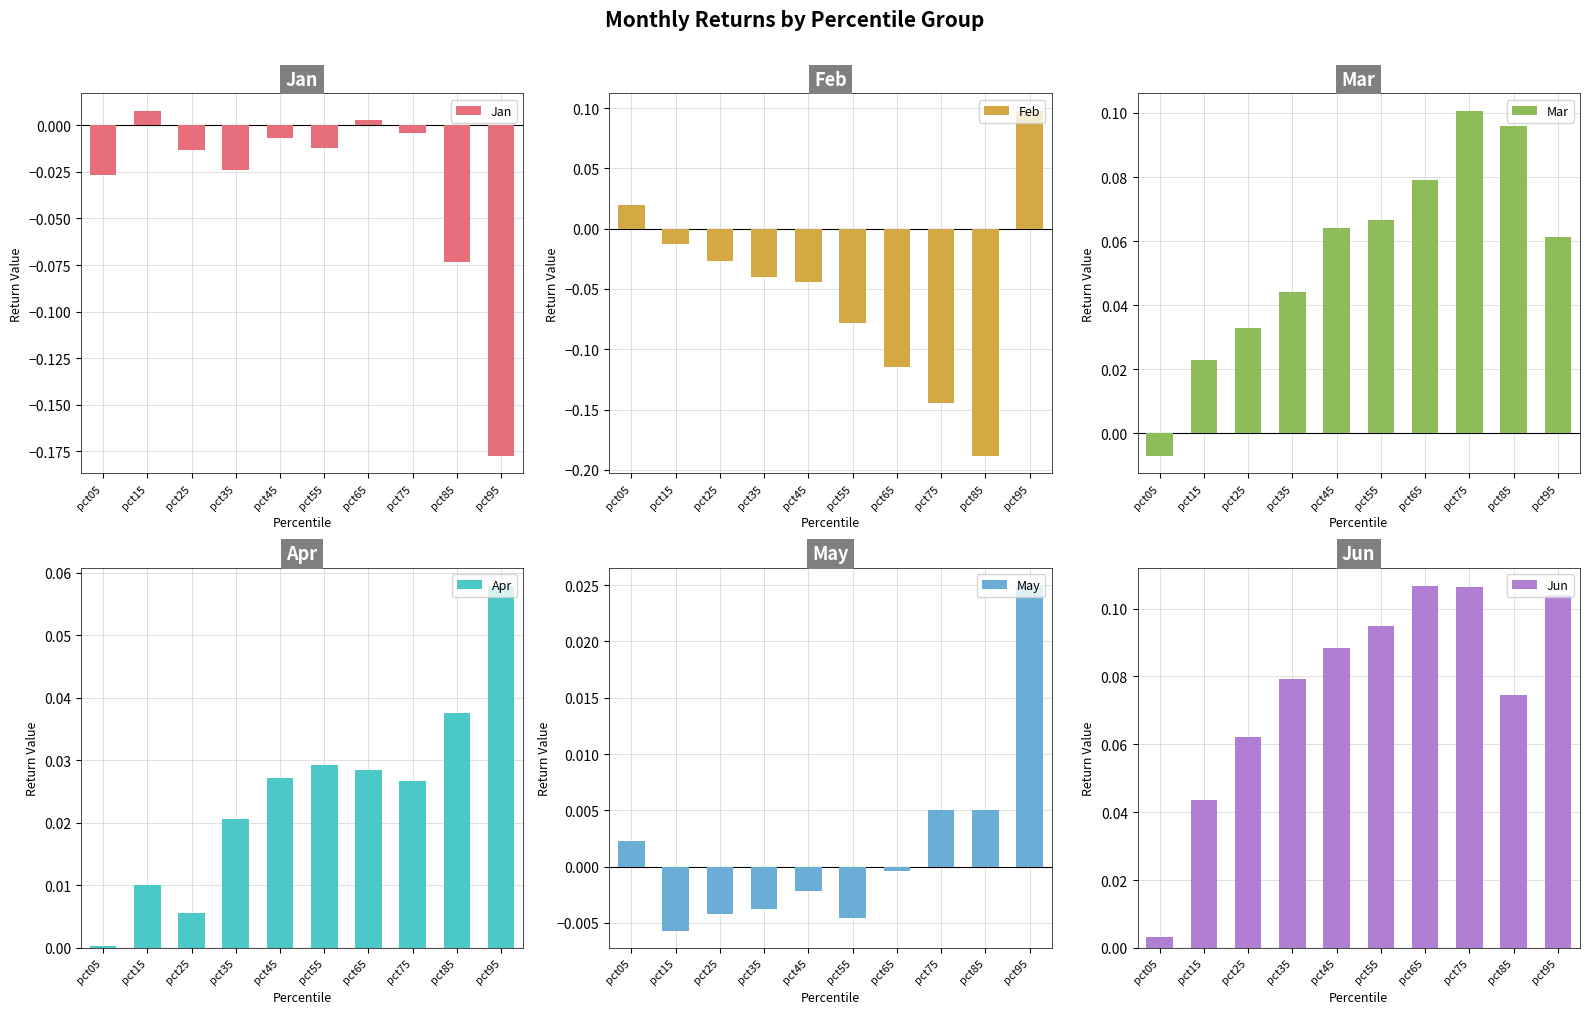

Between pct85 and pct95, which is larger?

pct85